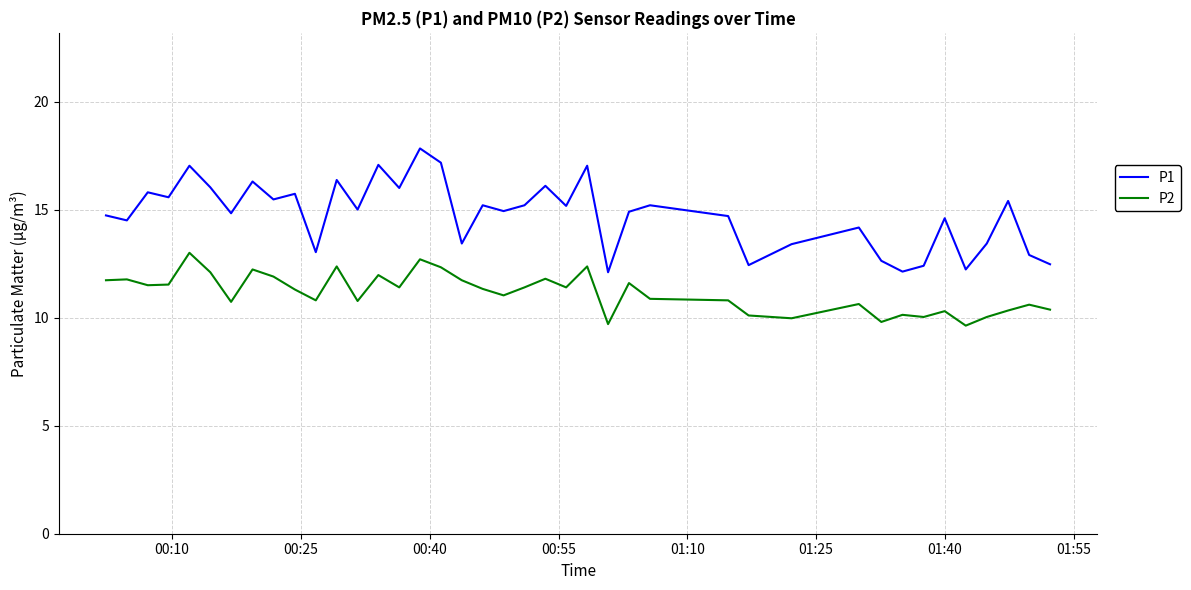

Rank the series by their average value, from lowest to highest.

P2, P1